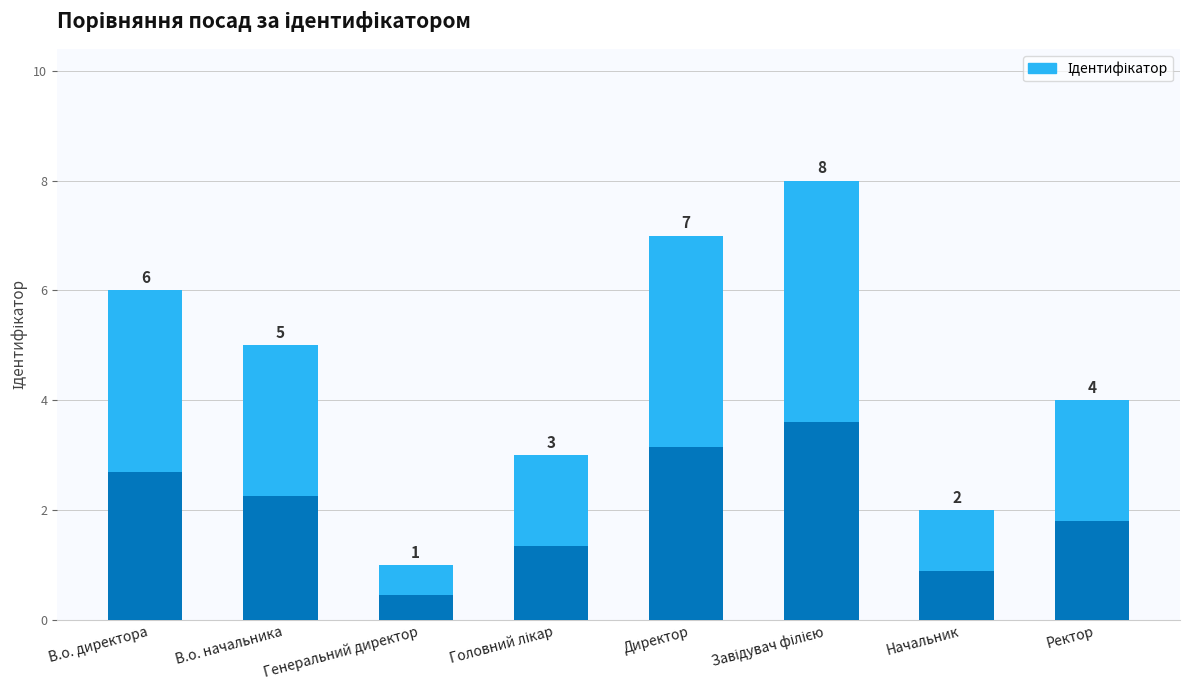

At which category does the chart reach its peak across all series?

Завідувач філією